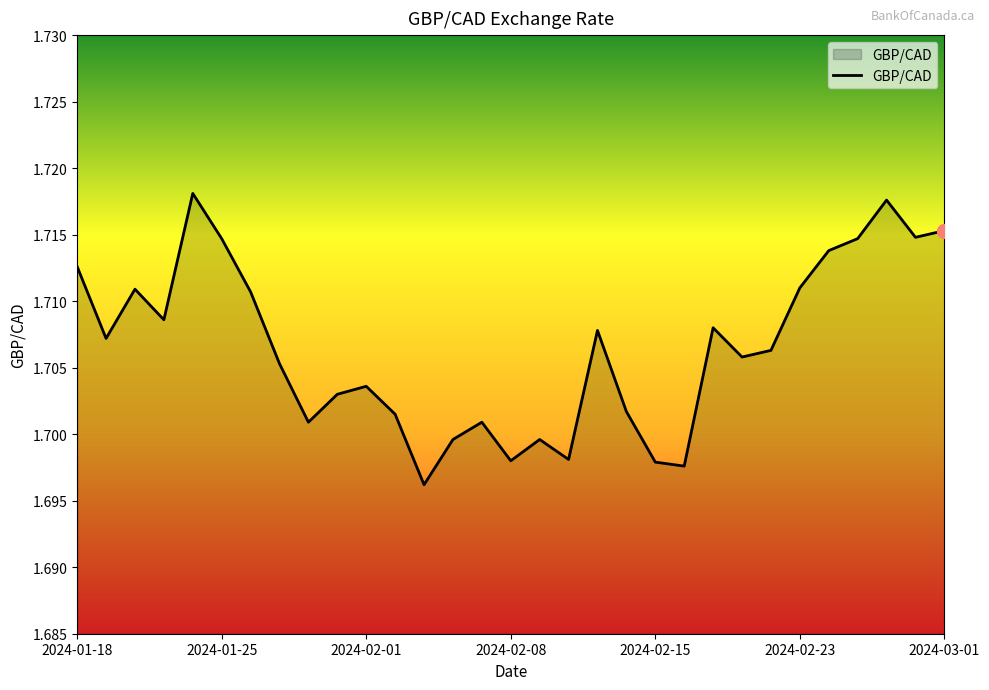

How many lines are shown in the chart?

1